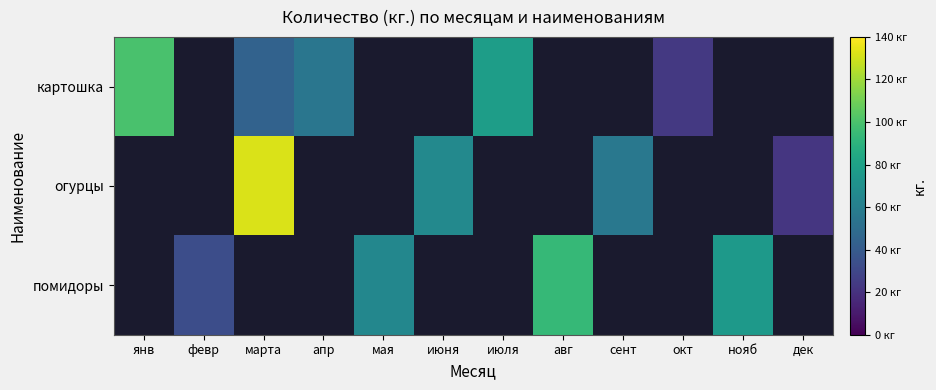

How many data points in картошка are less than 78?

3